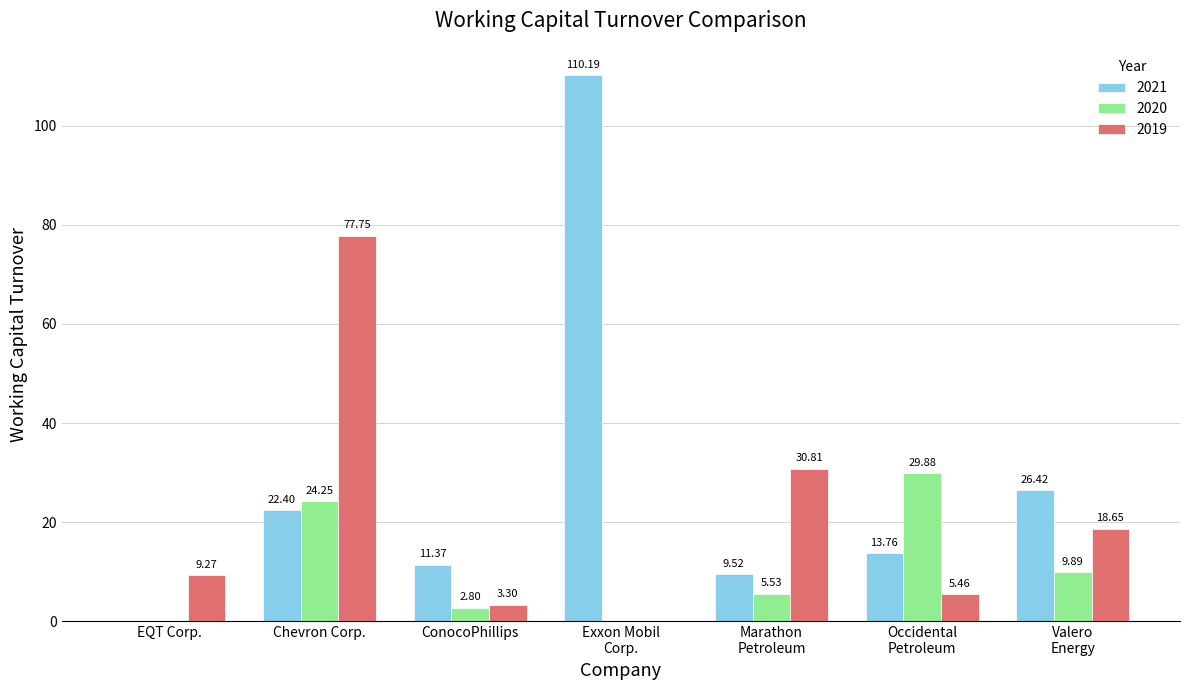

Which series changed the most between EQT Corp. and Chevron Corp.?

2019